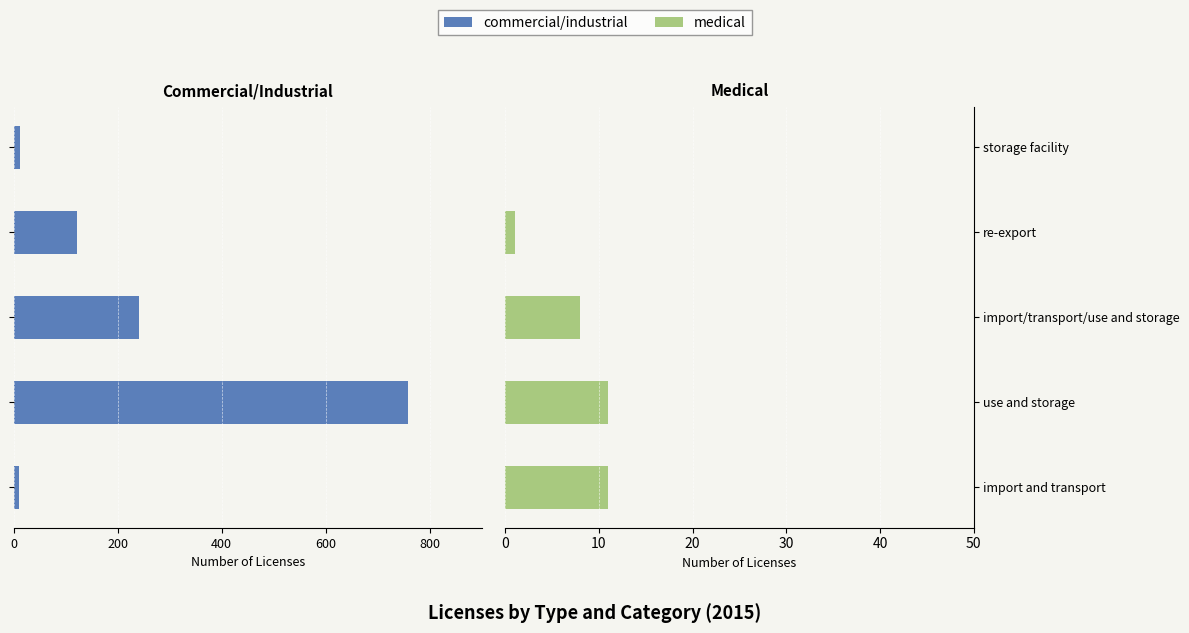

Is the value of commercial/industrial at import and transport greater than the value of medical at use and storage?

No